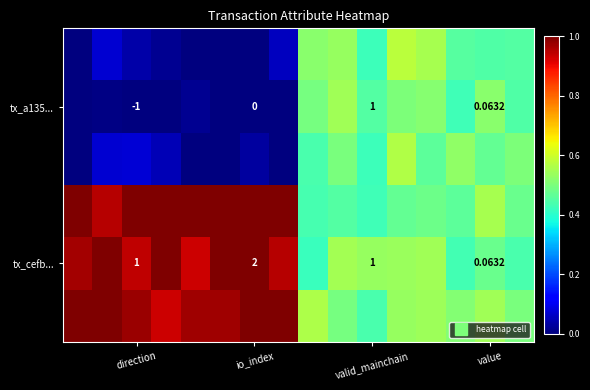

How many data points does each series have?

16